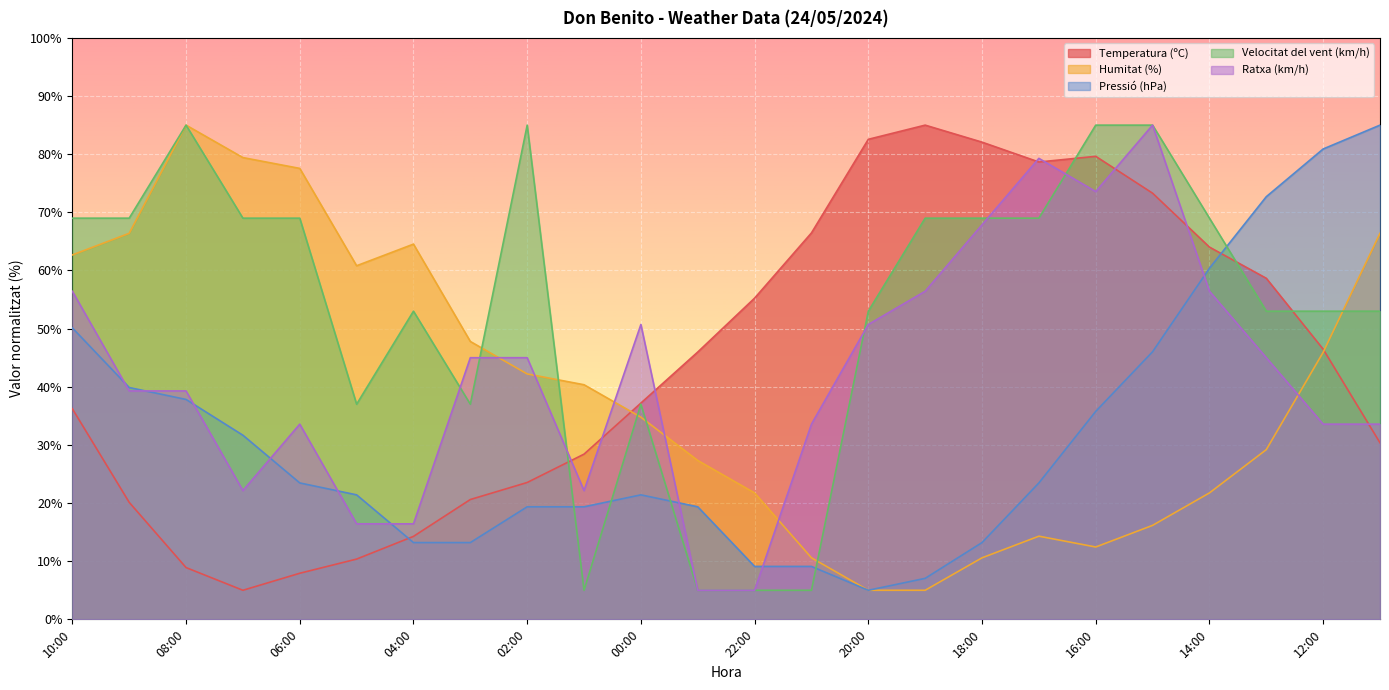

Reading left to right, transcribe all the data shown in this chart.

Temperatura (ºC): 36.2	20.1	8.9	5.0	7.9	10.4	14.3	20.6	23.5	28.4	37.2	46.0	55.2	66.5	82.6	85.0	82.1	78.7	79.6	73.3	64.0	58.7	46.5	30.4
Humitat (%): 62.7	66.4	85.0	79.4	77.6	60.8	64.5	47.8	42.2	40.3	34.8	27.3	21.7	10.6	5.0	5.0	10.6	14.3	12.4	16.2	21.7	29.2	45.9	66.4
Pressió (hPa): 50.1	39.9	37.8	31.7	23.5	21.4	13.2	13.2	19.4	19.4	21.4	19.4	9.1	9.1	5.0	7.1	13.2	23.5	35.8	46.0	60.4	72.7	80.9	85.0
Velocitat del vent (km/h): 69.0	69.0	85.0	69.0	69.0	37.0	53.0	37.0	85.0	5.0	37.0	5.0	5.0	5.0	53.0	69.0	69.0	69.0	85.0	85.0	69.0	53.0	53.0	53.0
Ratxa (km/h): 56.4	39.3	39.3	22.1	33.6	16.4	16.4	45.0	45.0	22.1	50.7	5.0	5.0	33.6	50.7	56.4	67.9	79.3	73.6	85.0	56.4	45.0	33.6	33.6